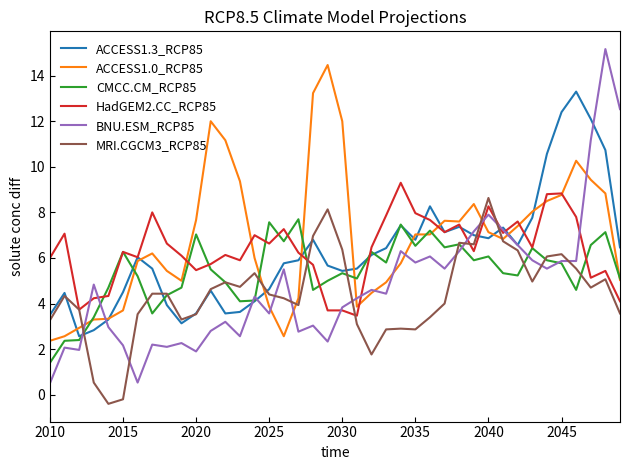

Count the number of data series in this chart.

6